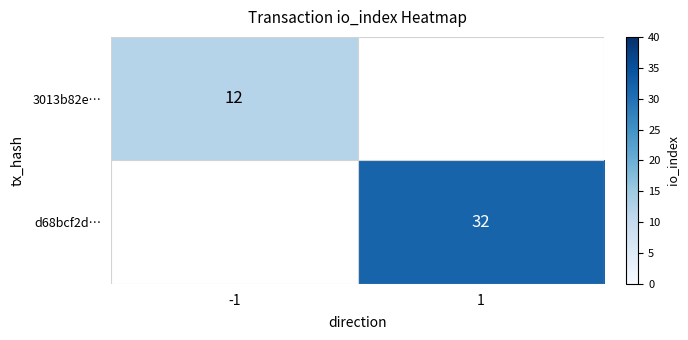

The 3013b82e… series shows 12 at -1. True or false?

True